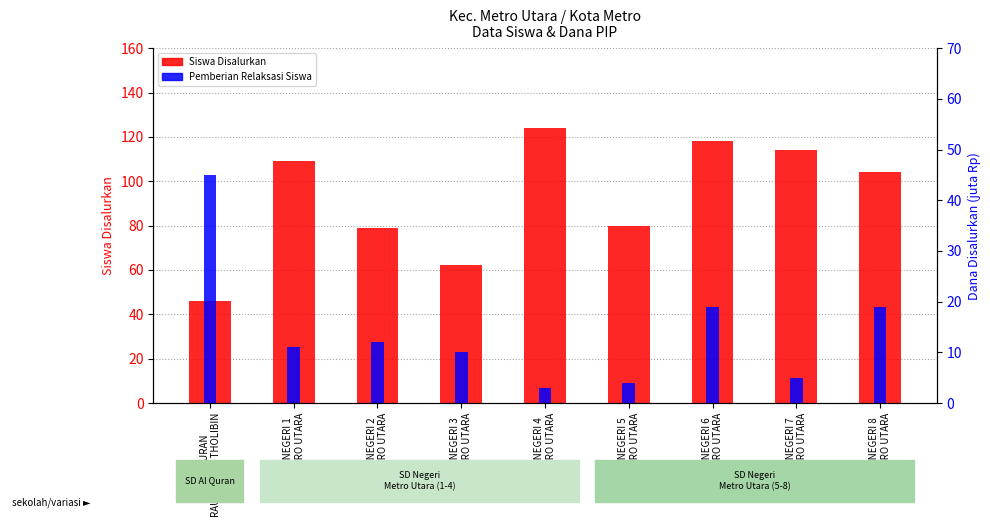

Rank the series by their maximum value, from lowest to highest.

Pemberian Relaksasi Siswa, Siswa Disalurkan